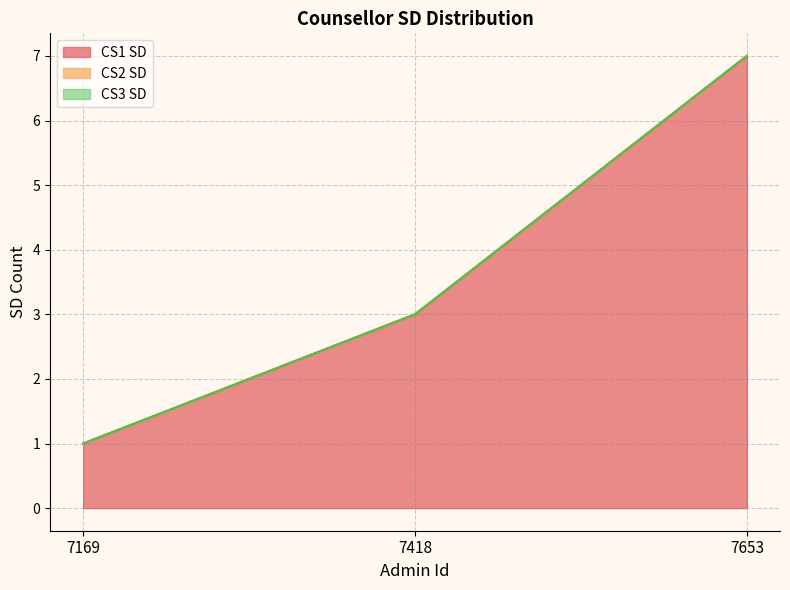

Does the chart display data point markers on the line(s)?

No